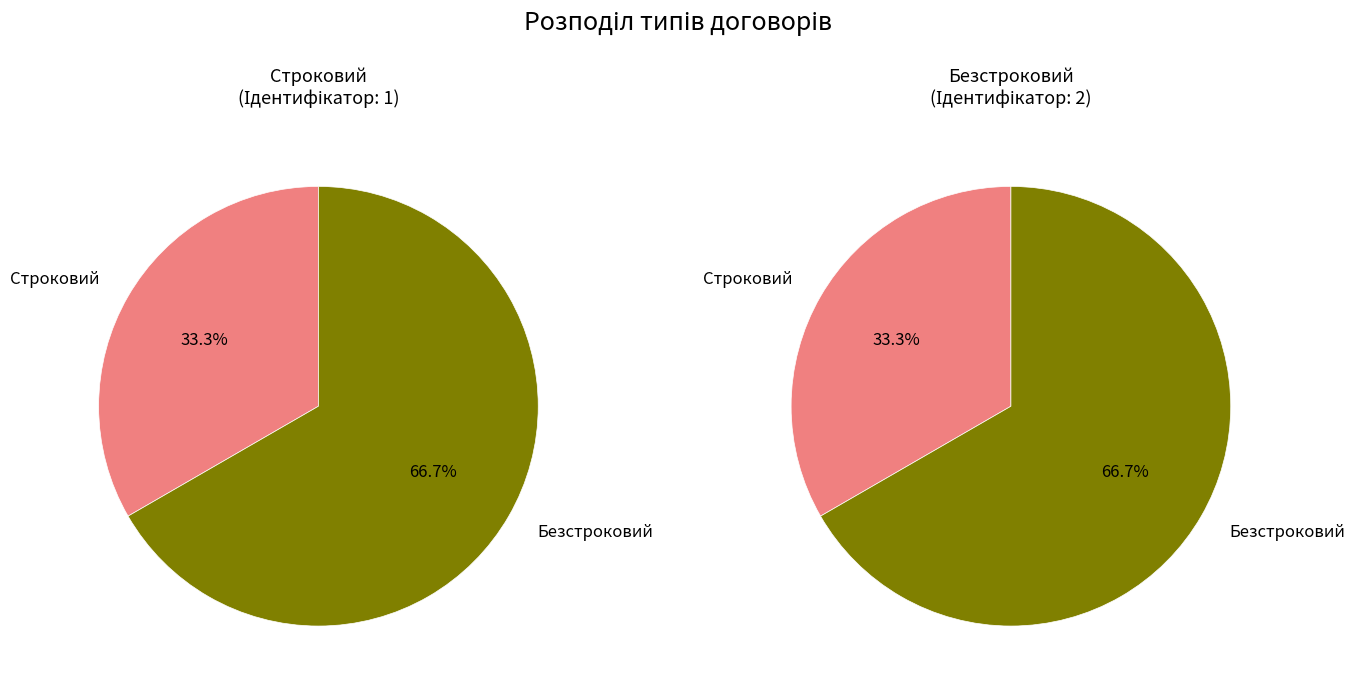

What is the change in value from Строковий to Безстроковий?

+1